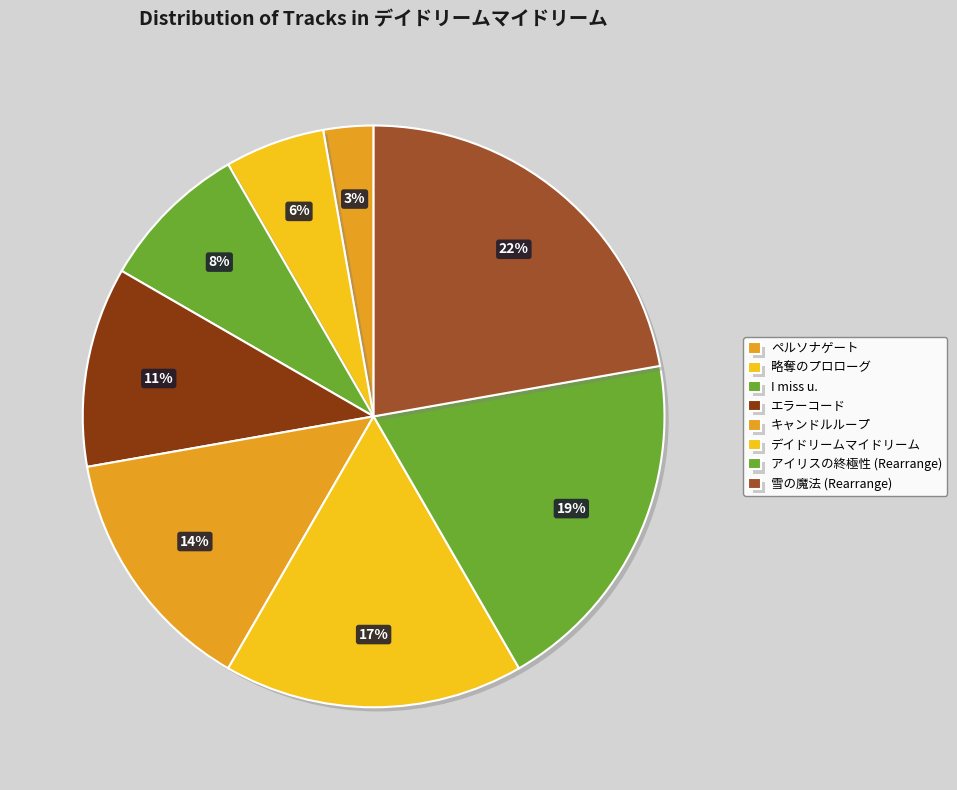

Is it true that 雪の魔法 (Rearrange) is 30% of the pie?

False